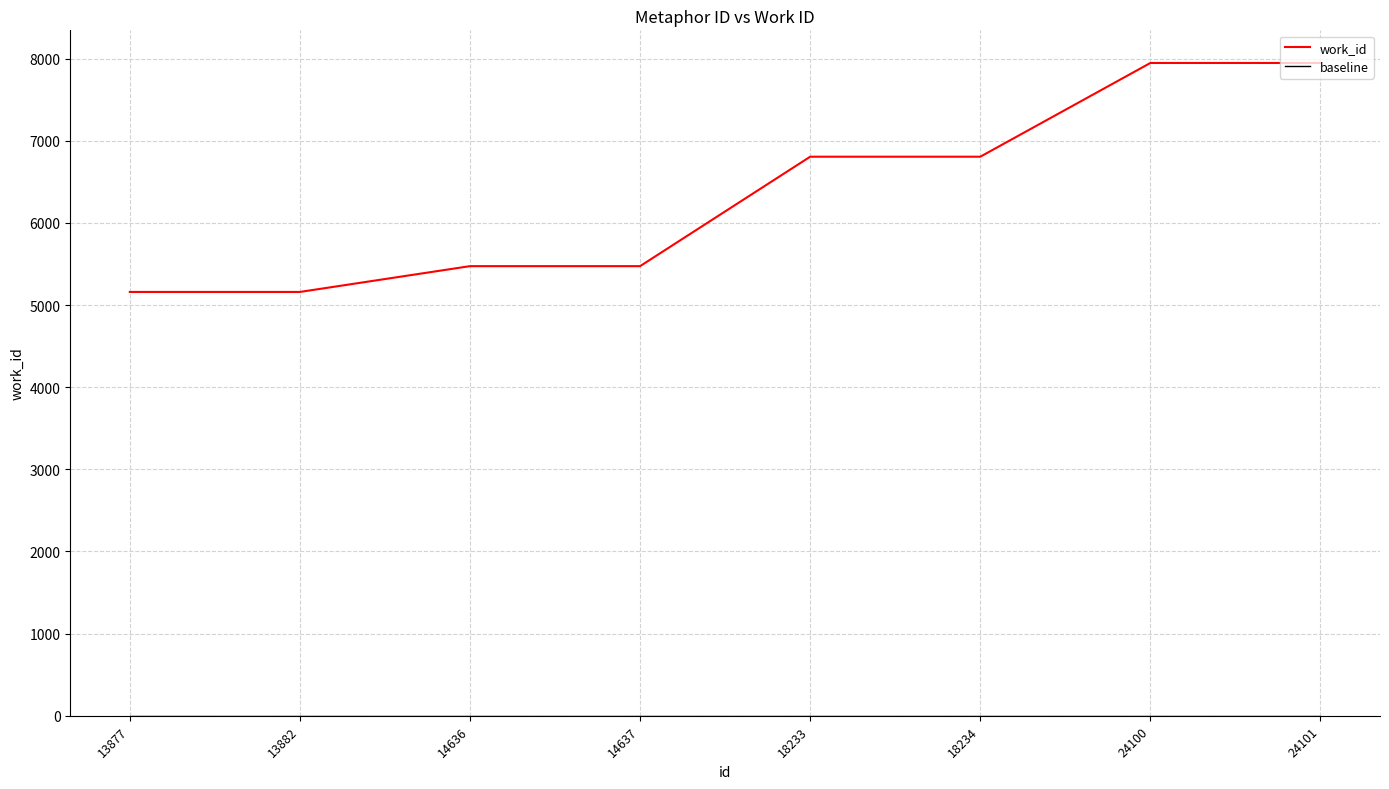

Which series has the largest total across all categories?

work_id